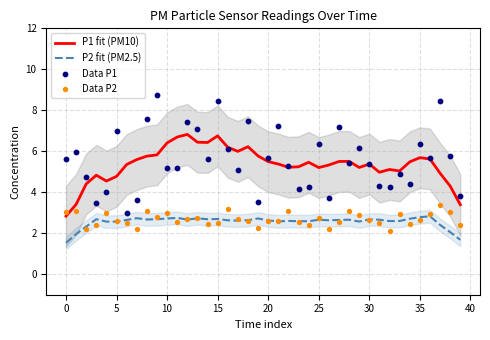

Which series contains the lowest Y value?

P2 fit (PM2.5)